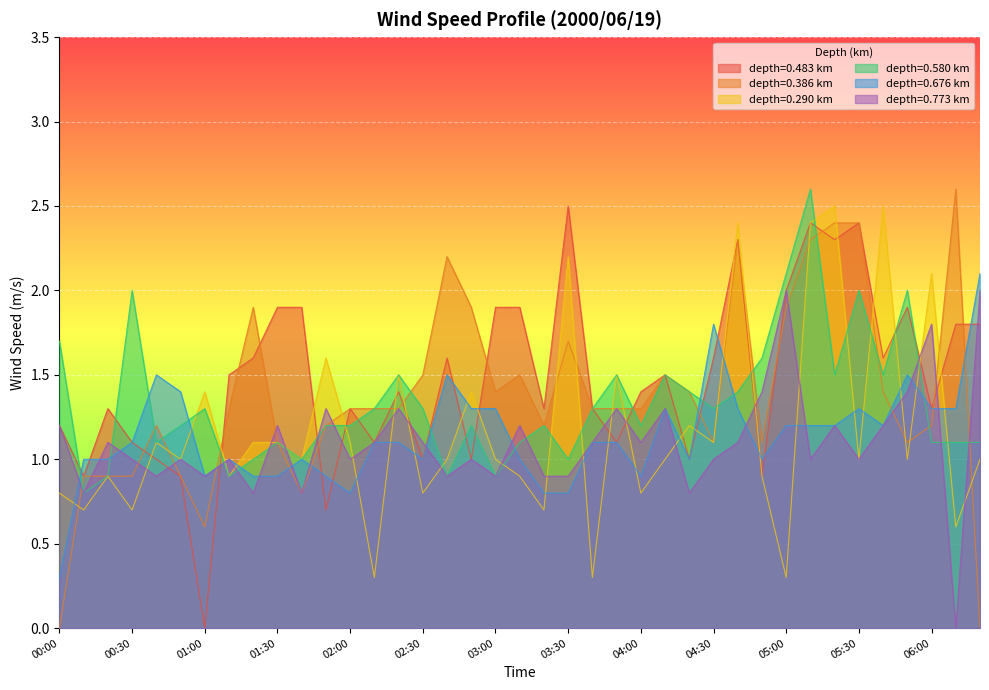

Reading left to right, list all the values displayed in this chart.

0.290: 00:00=0.8	00:10=0.7	00:20=0.9	00:30=0.7	00:40=1.1	00:50=1.0	01:00=1.4	01:10=0.9	01:20=1.1	01:30=1.1	01:40=1.0	01:50=1.6	02:00=1.1	02:10=0.3	02:20=1.5	02:30=0.8	02:40=1.0	02:50=1.4	03:00=1.0	03:10=0.9	03:20=0.7	03:30=2.2	03:40=0.3	03:50=1.5	04:00=0.8	04:10=1.0	04:20=1.2	04:30=1.1	04:40=2.4	04:50=0.9	05:00=0.3	05:10=2.4	05:20=2.5	05:30=1.0	05:40=2.5	05:50=1.0	06:00=2.1	06:10=0.6	06:20=1.0
0.580: 00:00=1.7	00:10=0.8	00:20=0.9	00:30=2.0	00:40=1.1	00:50=1.2	01:00=1.3	01:10=0.9	01:20=1.0	01:30=1.1	01:40=1.0	01:50=1.2	02:00=1.2	02:10=1.3	02:20=1.5	02:30=1.3	02:40=0.9	02:50=1.2	03:00=0.9	03:10=1.1	03:20=1.2	03:30=1.0	03:40=1.3	03:50=1.5	04:00=1.2	04:10=1.5	04:20=1.4	04:30=1.3	04:40=1.4	04:50=1.6	05:00=2.1	05:10=2.6	05:20=1.5	05:30=2.0	05:40=1.5	05:50=2.0	06:00=1.1	06:10=1.1	06:20=1.1
0.676: 00:00=0.3	00:10=1.0	00:20=1.0	00:30=1.1	00:40=1.5	00:50=1.4	01:00=0.9	01:10=1.0	01:20=0.9	01:30=0.9	01:40=1.0	01:50=0.9	02:00=0.8	02:10=1.1	02:20=1.1	02:30=1.0	02:40=1.5	02:50=1.3	03:00=1.3	03:10=1.0	03:20=0.8	03:30=0.8	03:40=1.1	03:50=1.1	04:00=0.9	04:10=1.3	04:20=1.0	04:30=1.8	04:40=1.3	04:50=1.0	05:00=1.2	05:10=1.2	05:20=1.2	05:30=1.3	05:40=1.2	05:50=1.5	06:00=1.3	06:10=1.3	06:20=2.1